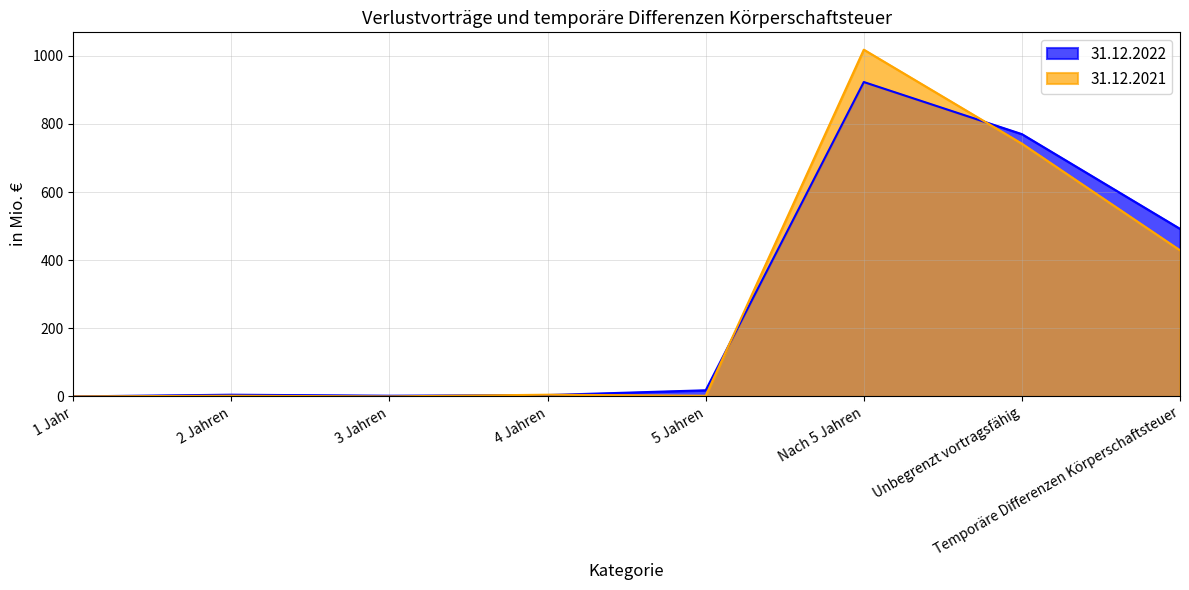

How many data points in 31.12.2021 are above 5?

3